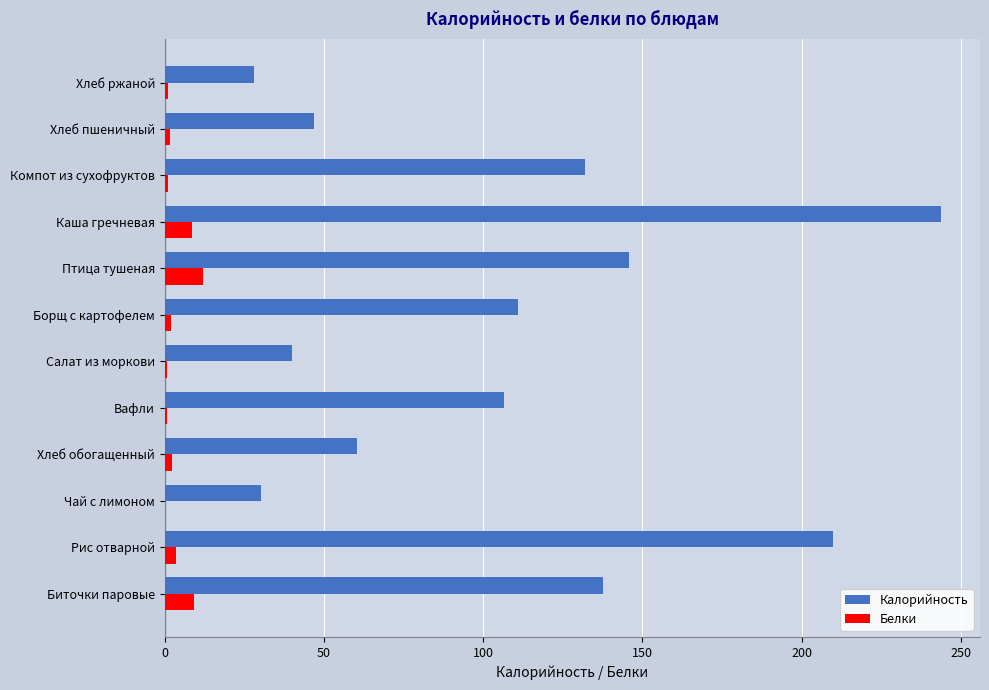

What is the greatest value displayed?

243.8